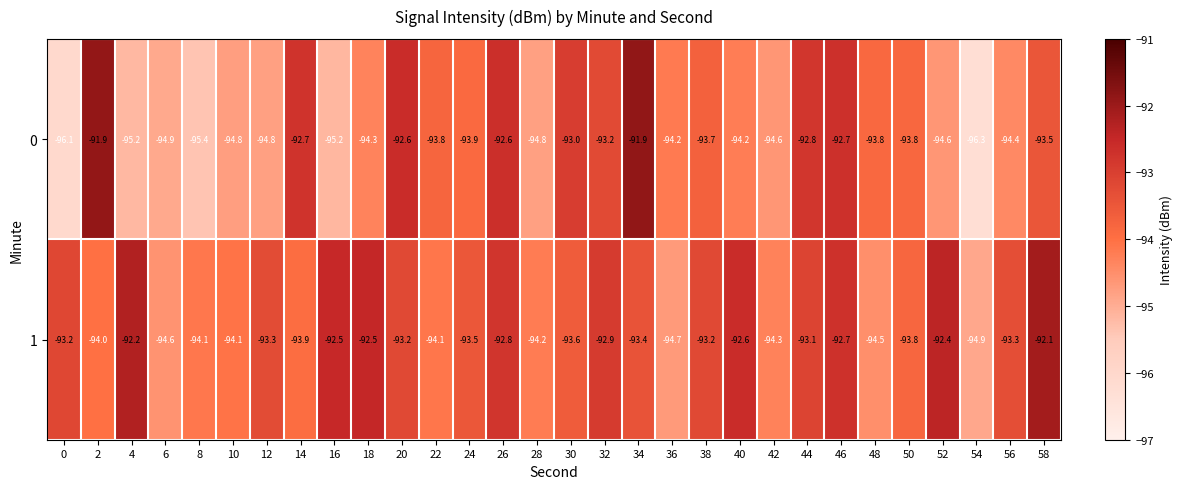

Where does the 1 series first go above -93?

4